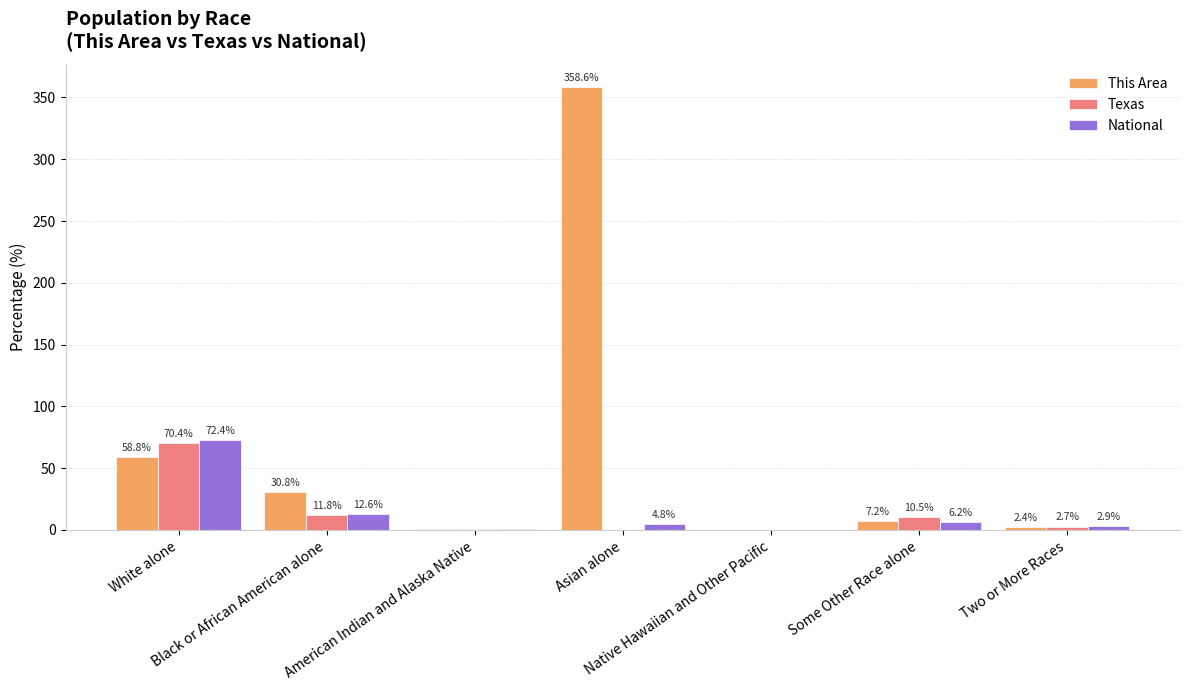

What is the maximum value for National?

72.4